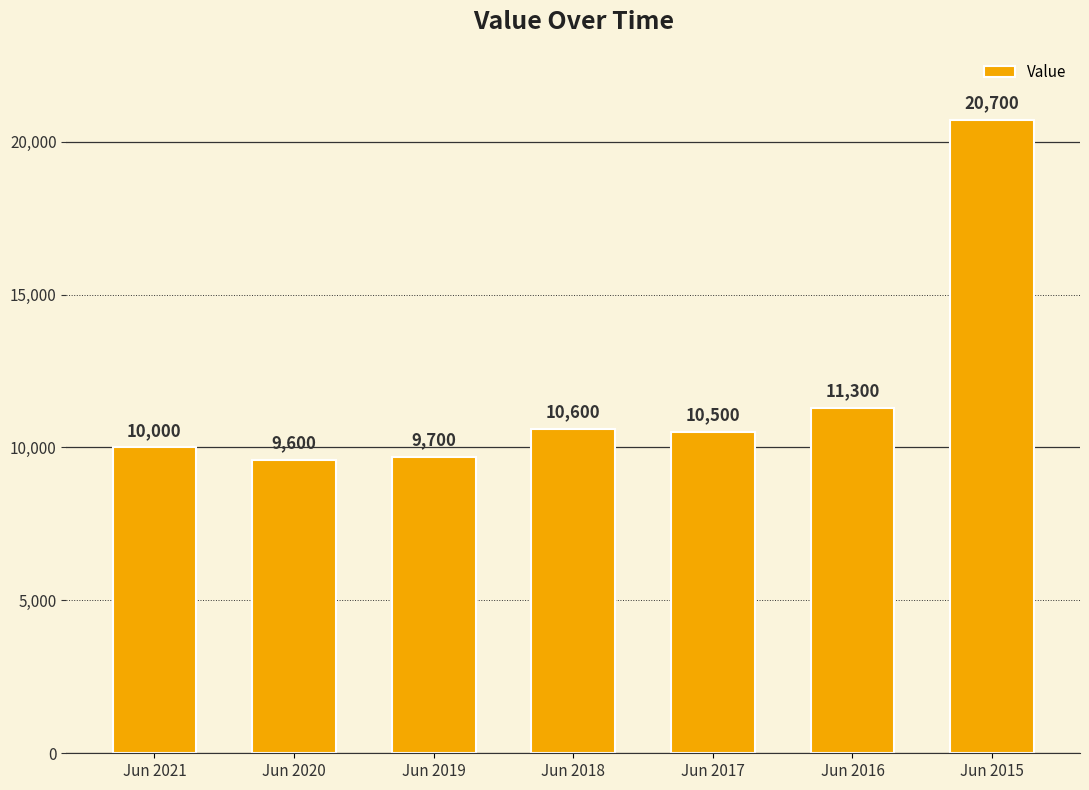

What is the maximum value shown in the chart?

20700